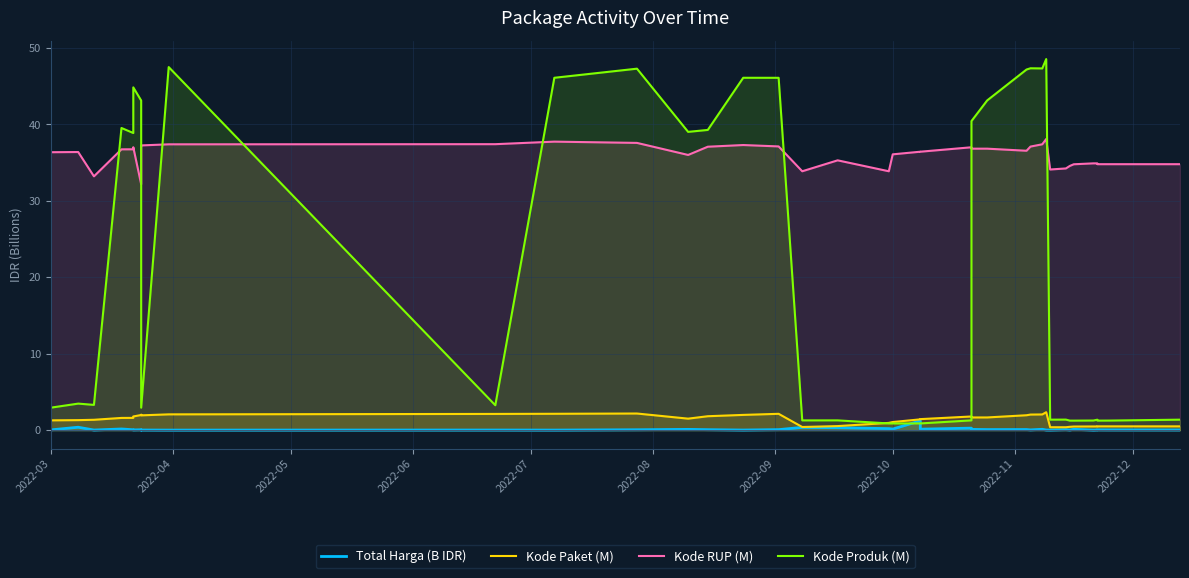

What are all the series names shown in the legend?

Total Harga (B IDR), Kode Paket (M), Kode RUP (M), Kode Produk (M)